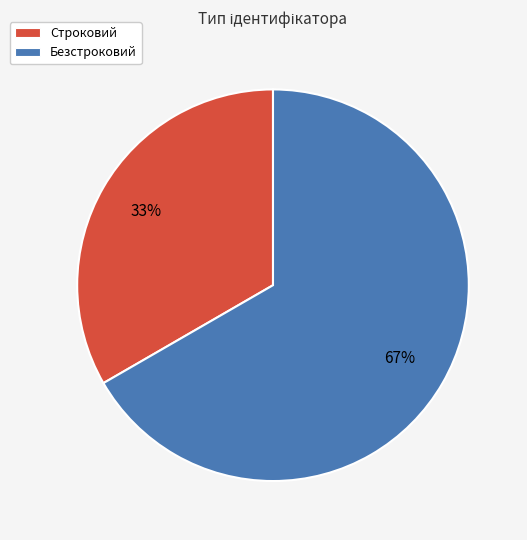

True or false: Строковий accounts for 24% of the total.

False